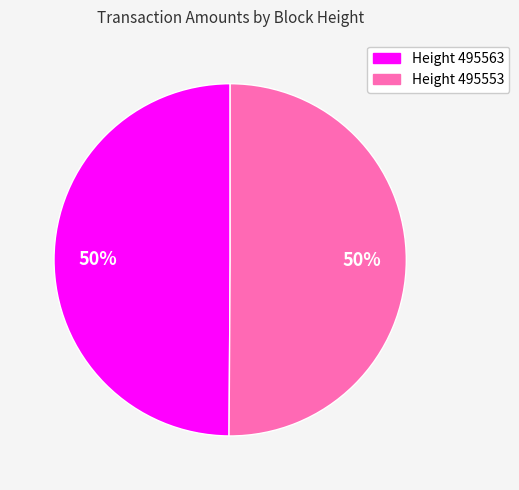

To the nearest percent, what is the average slice percentage?

50%